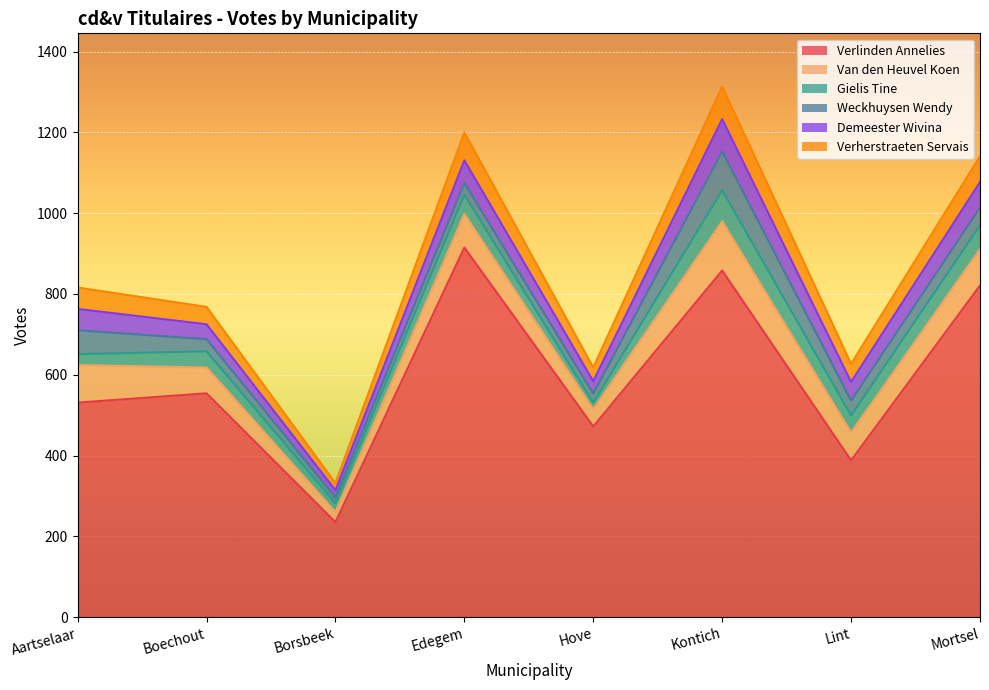

What is the total value across all series at Lint?

627